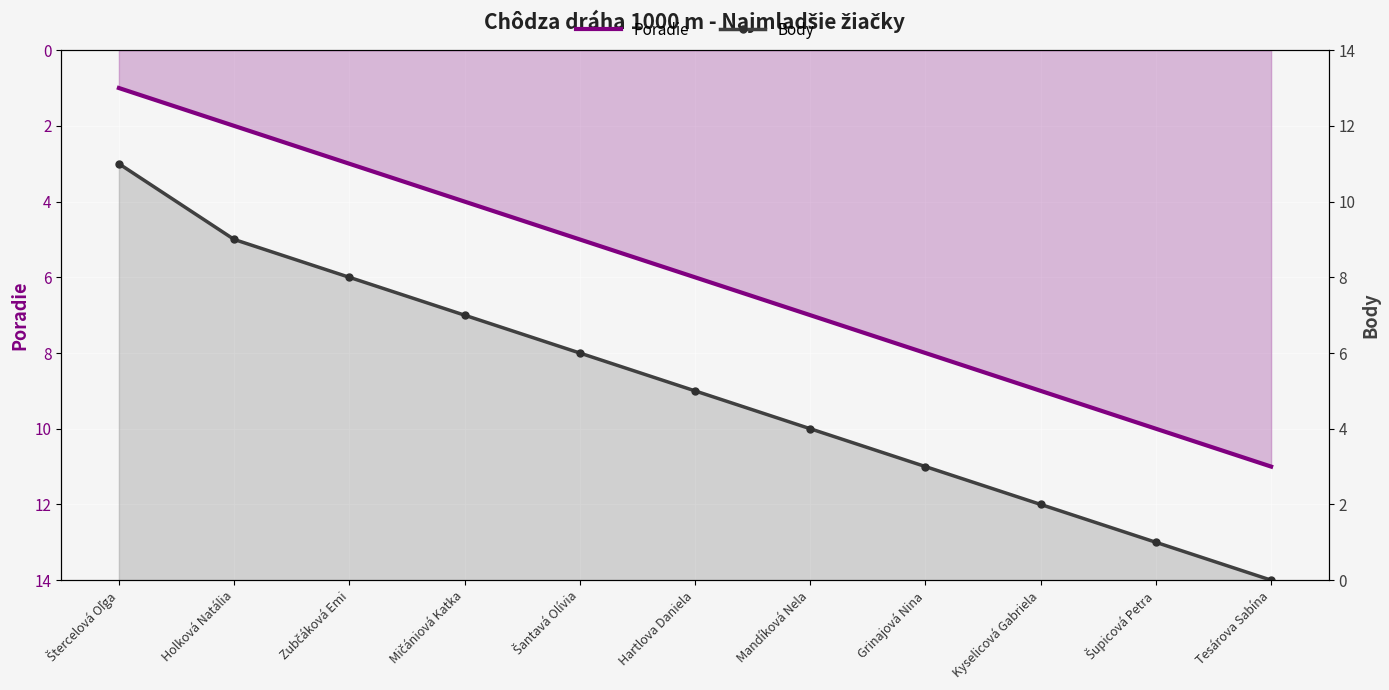

What are all the series names shown in the legend?

Poradie, Body